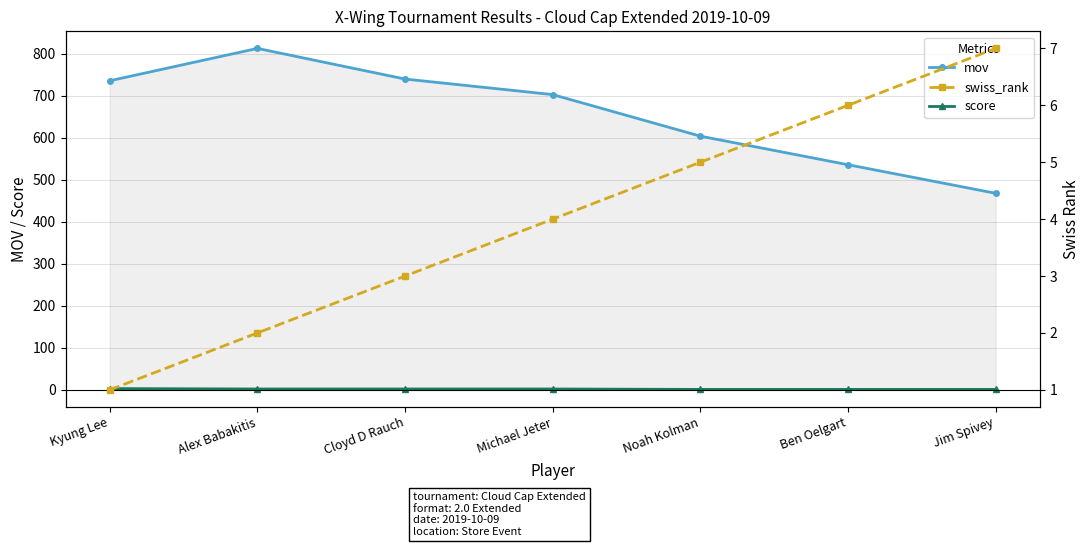

True or false: mov and swiss_rank intersect in this chart.

False